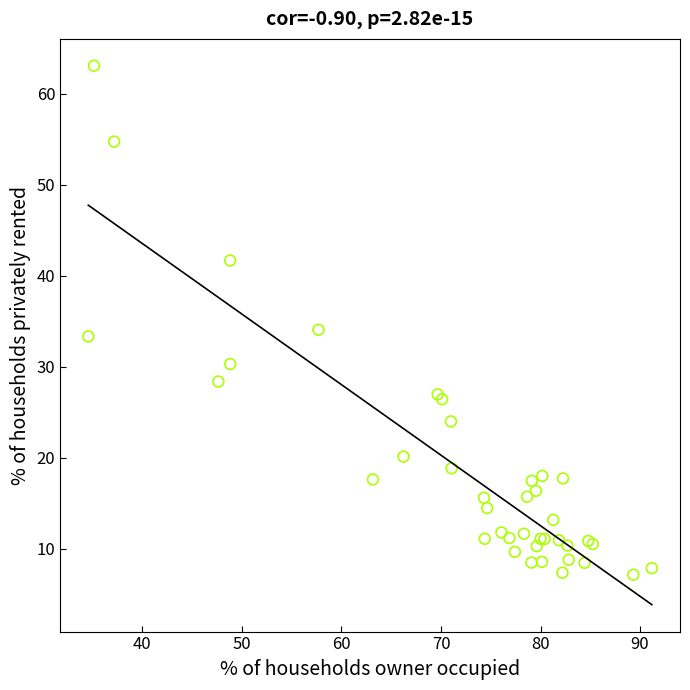

What Y value in the scatter plot is closest to 35?

34.1